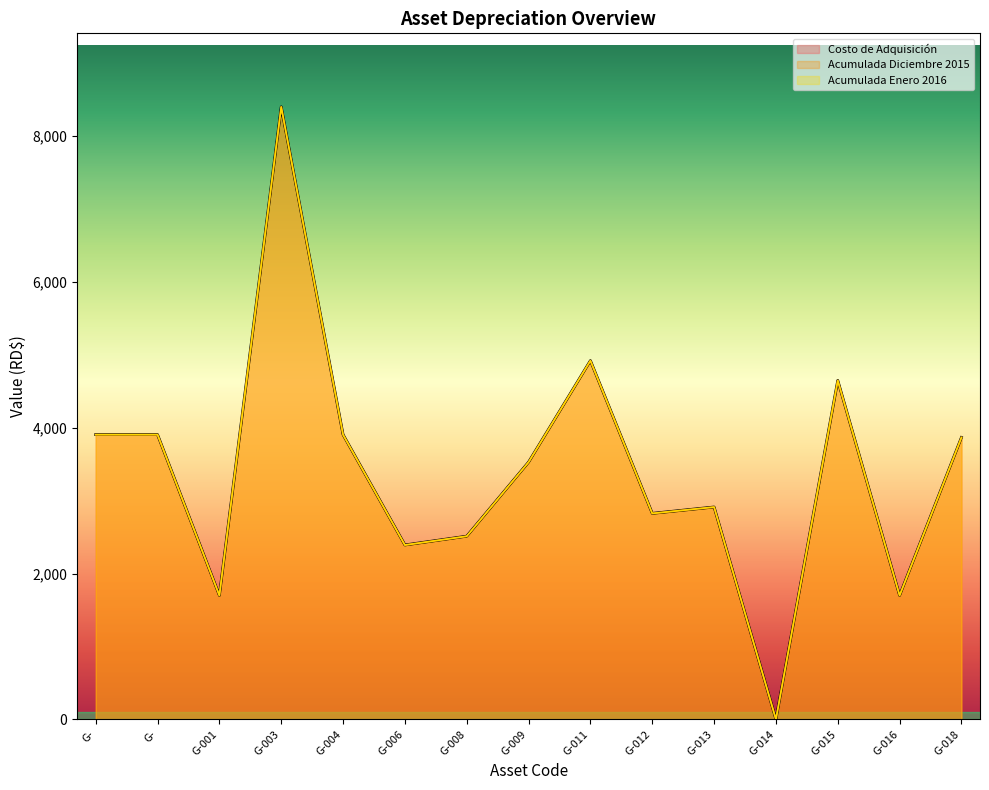

List the labels in order of Costo de Adquisición value, largest first.

G-003, G-011, G-015, G-, G-, G-004, G-018, G-009, G-013, G-012, G-008, G-006, G-001, G-016, G-014